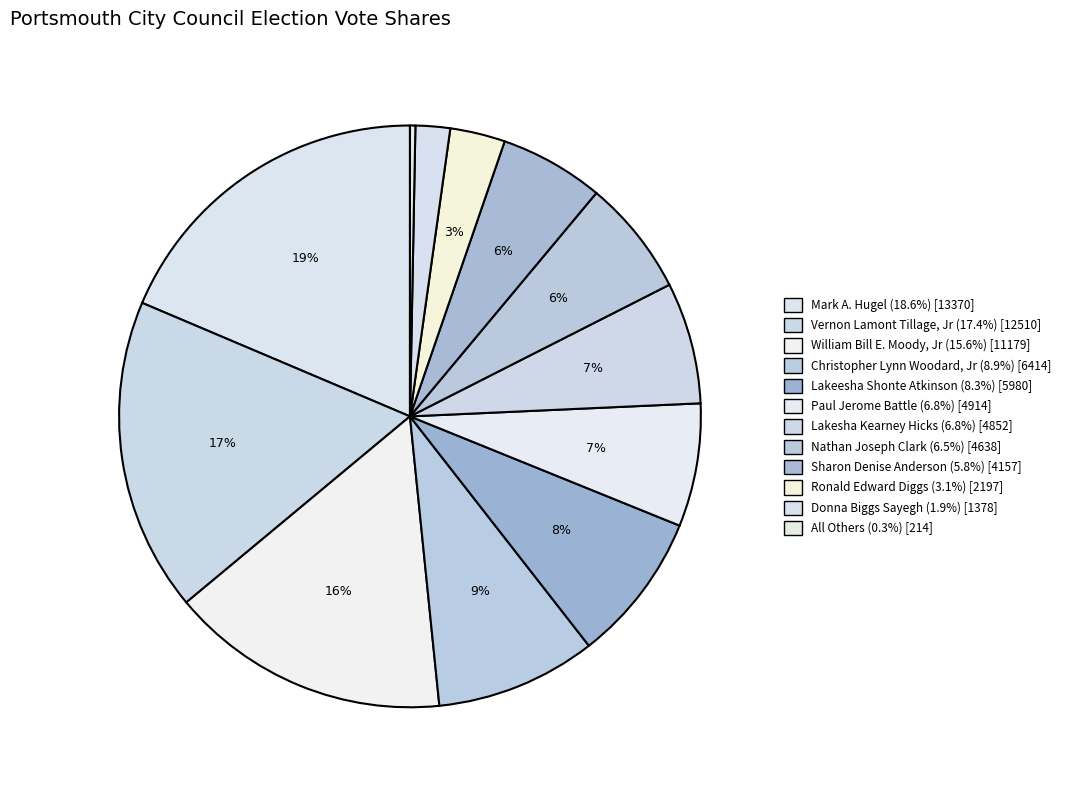

Approximately how many times larger is the value at Vernon Lamont Tillage, Jr compared to Ronald Edward Diggs?

5.7